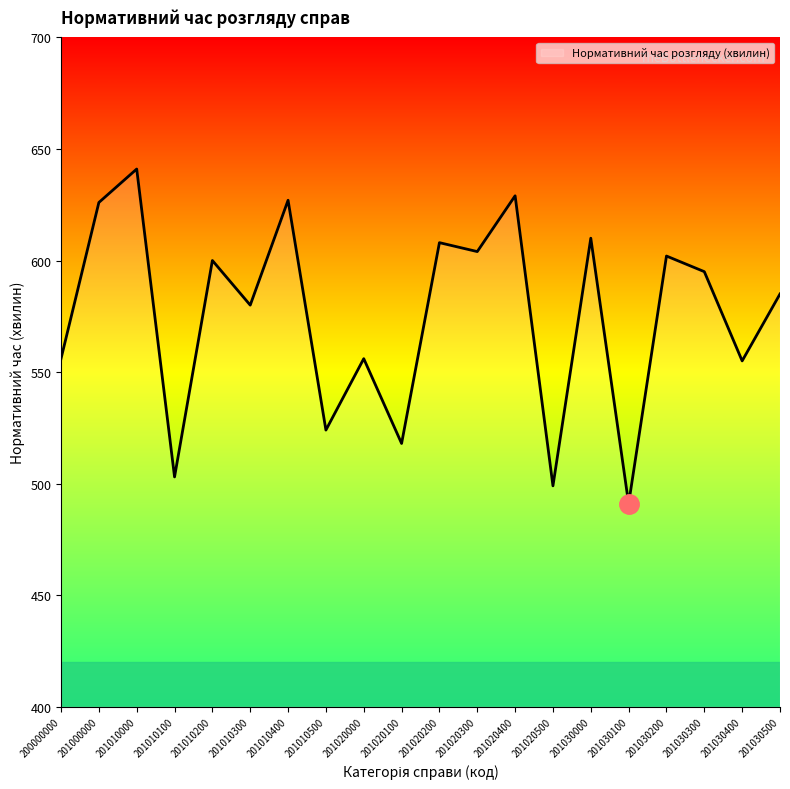

Approximately how many times larger is the value at 201000000 compared to 201030100?

1.3